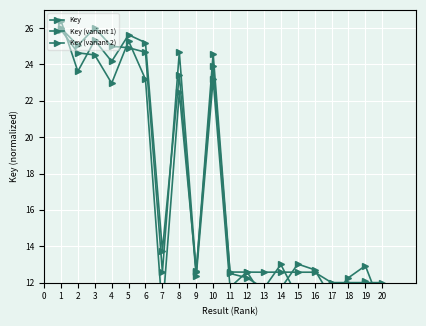

Is it true that Key equals 8.6 at 0?

False